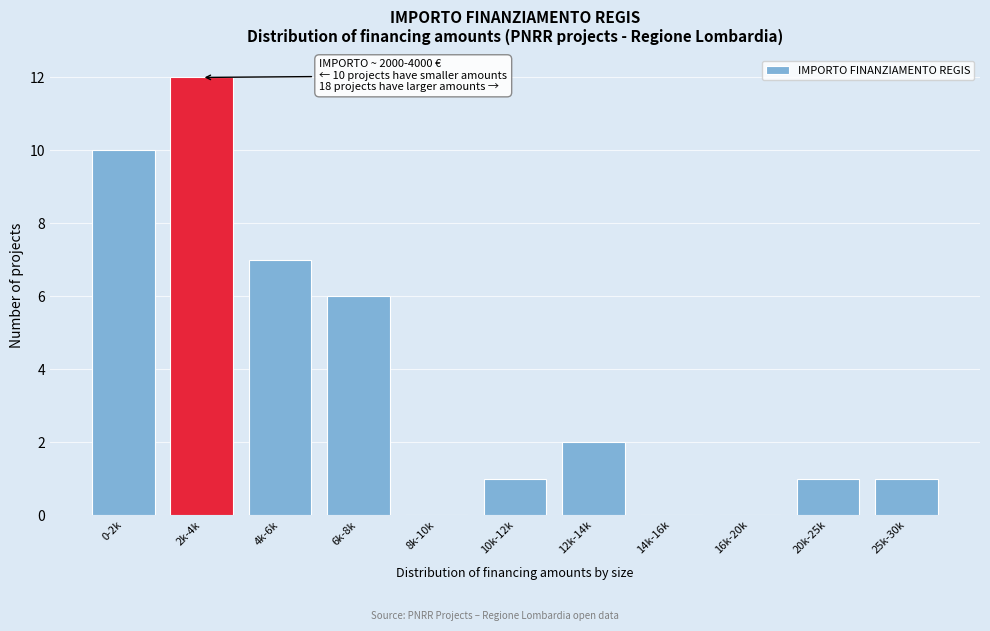

Reading right to left, list all the values displayed in this chart.

25k-30k=1	20k-25k=1	16k-20k=0	14k-16k=0	12k-14k=2	10k-12k=1	8k-10k=0	6k-8k=6	4k-6k=7	2k-4k=12	0-2k=10